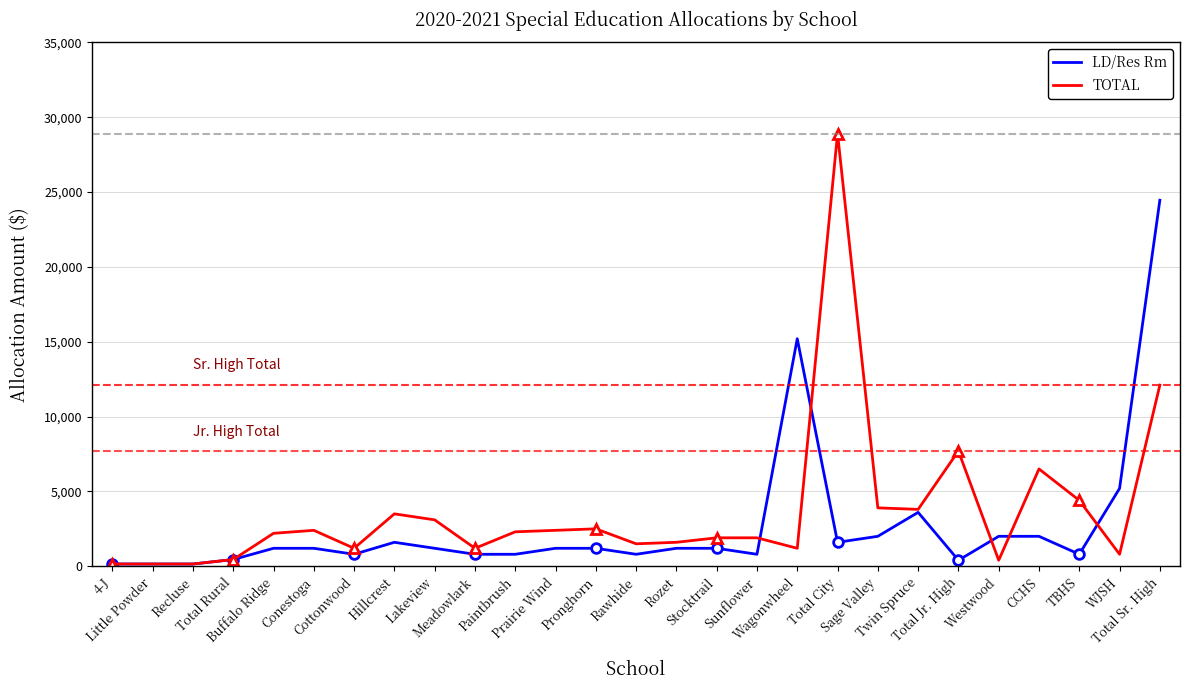

What is the label of the 22nd point from the right?

Conestoga